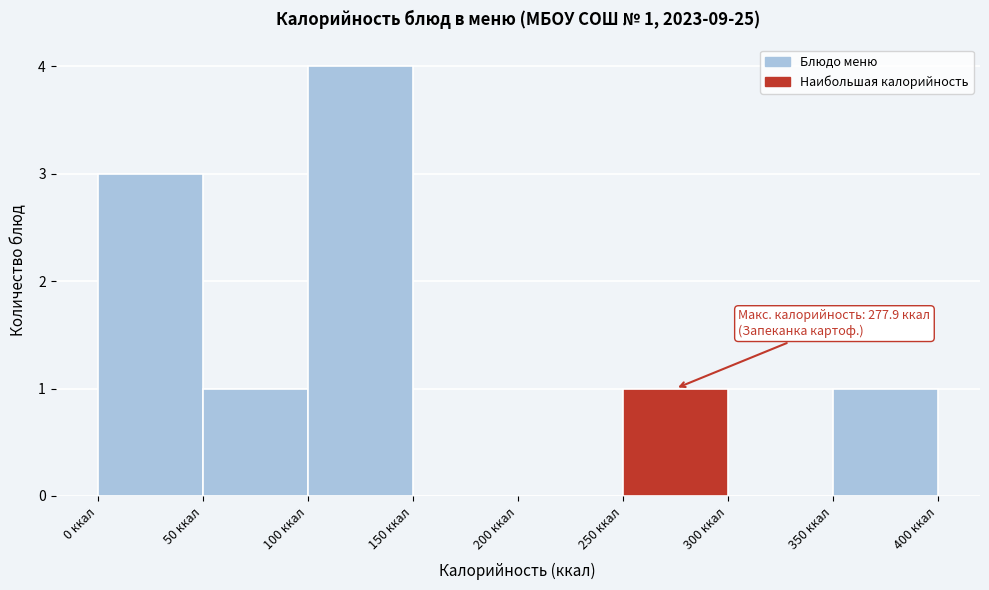

Over which range of the x-axis is the bar tallest?

100 to 150